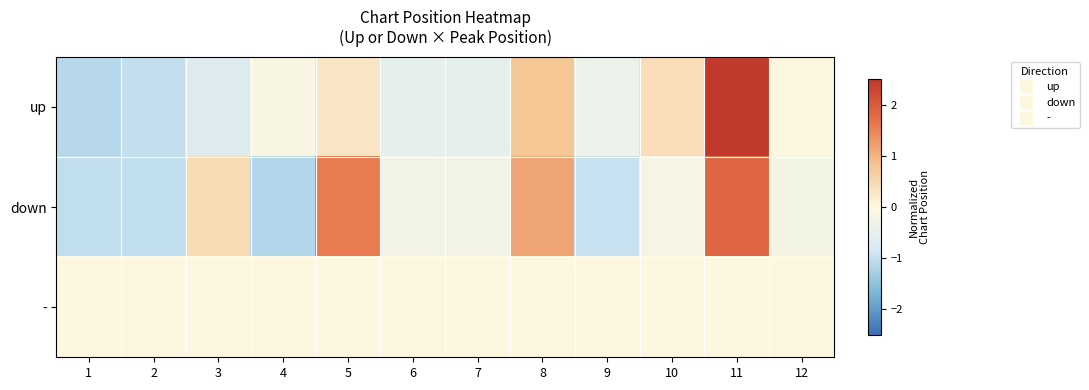

At which category is the sum across all series the highest?

11